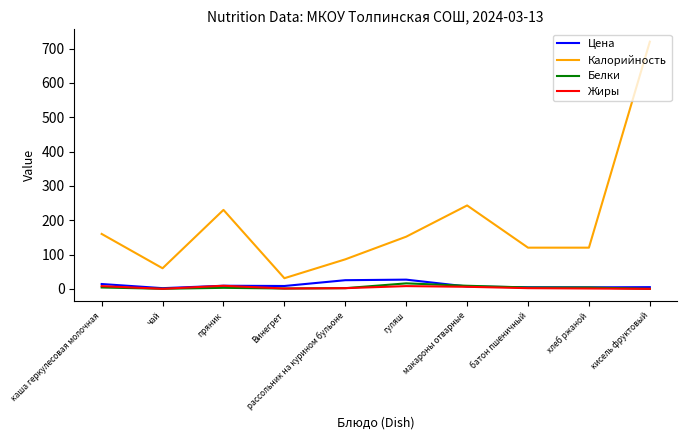

Which series has the largest total across all categories?

Калорийность